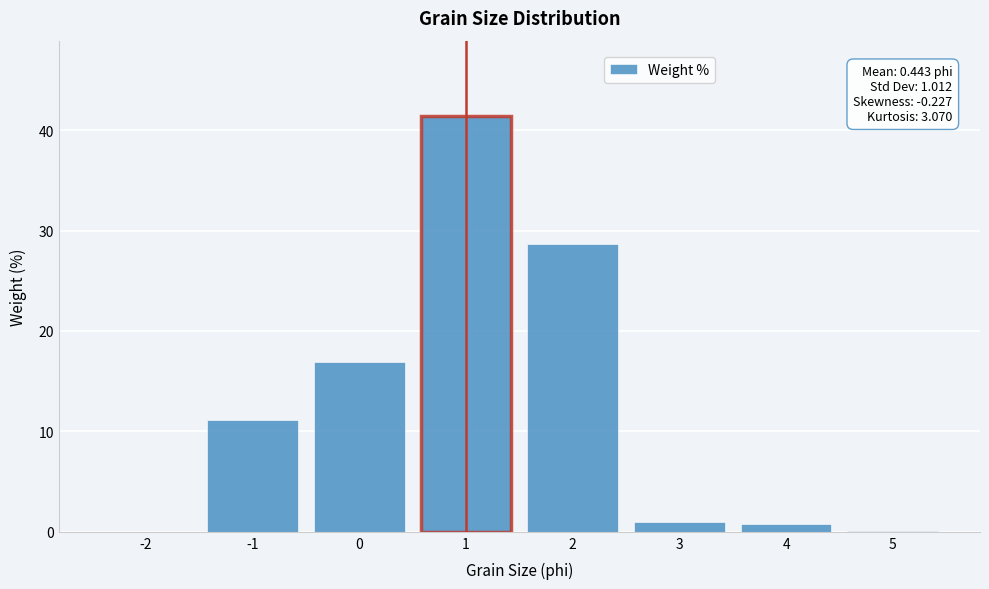

What is the change in value from 0 to 3?

-15.9